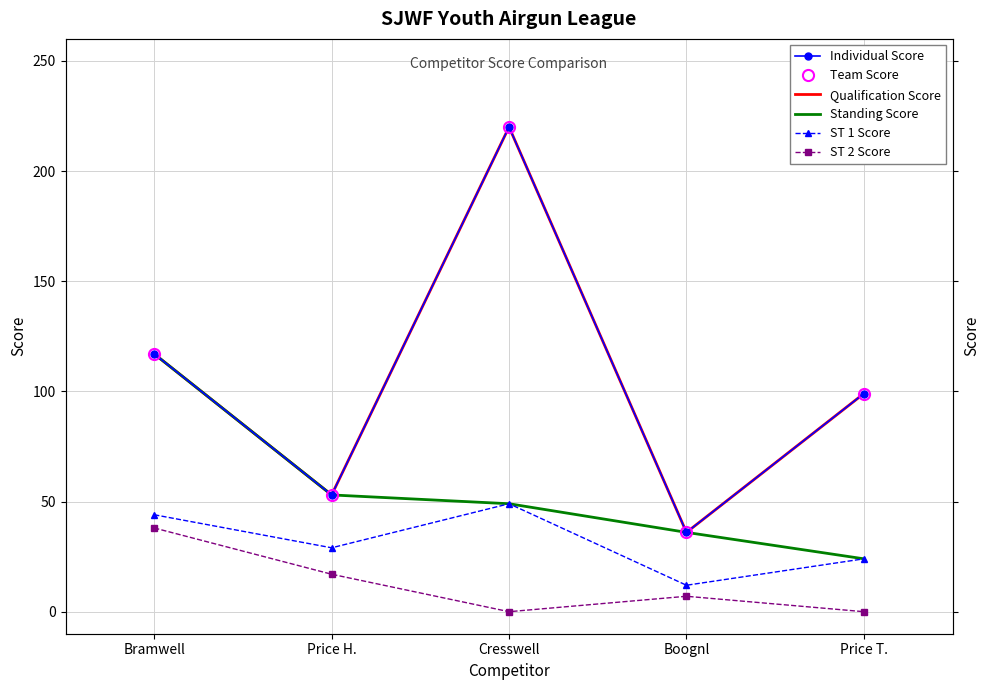

Count the ST 1 Score values in the range 24 to 44.

3